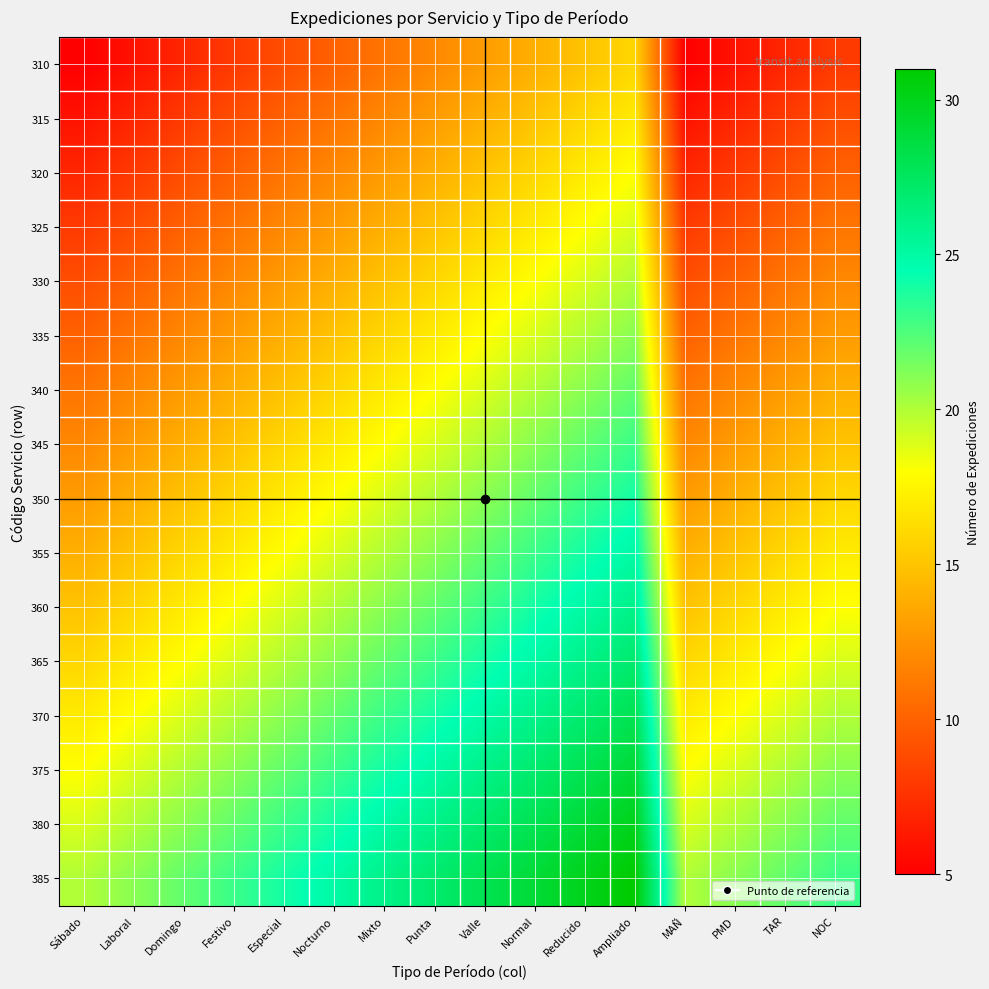

What is the total value across all series at Normal?

344